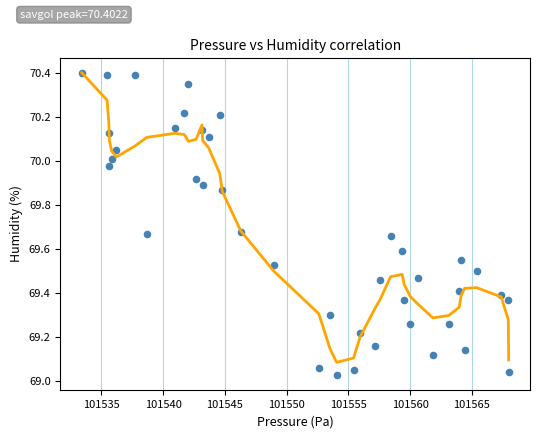

What is the range of X values (max minus min)?

34.6